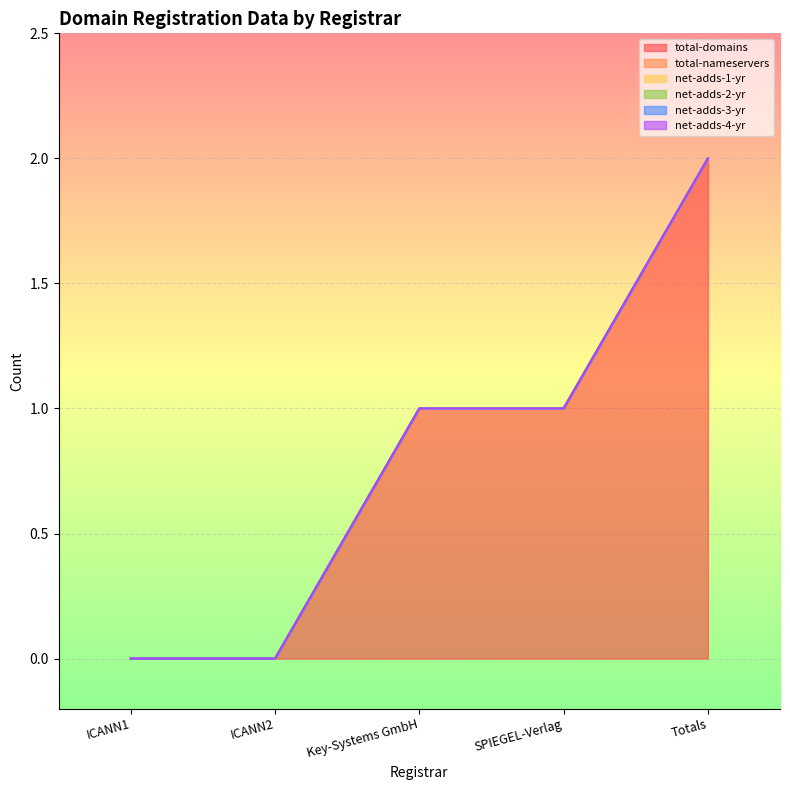

Does the chart display data point markers on the line(s)?

No